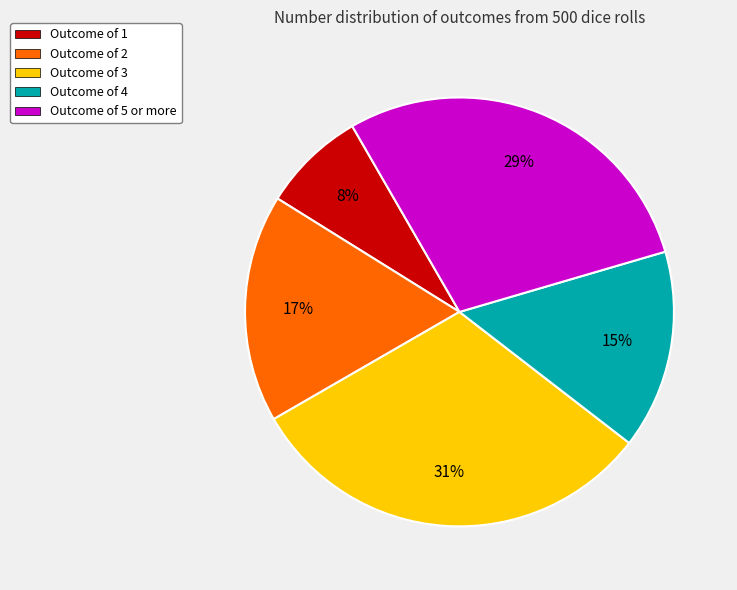

How many slices are in this pie chart?

5